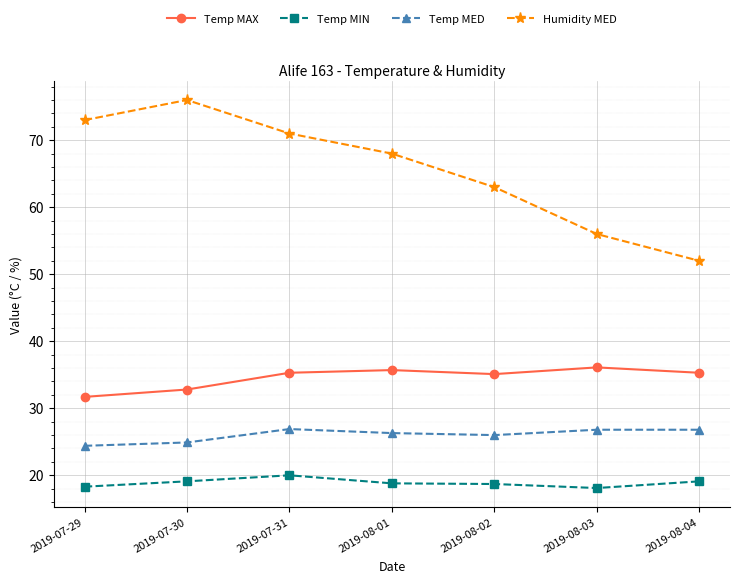

At which category does Humidity MED reach its first local peak?

2019-07-30